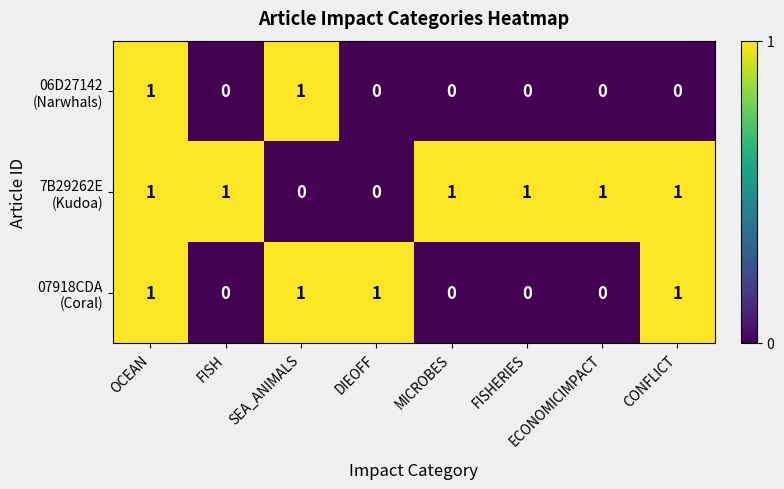

At how many categories does at least one series exceed 0?

8